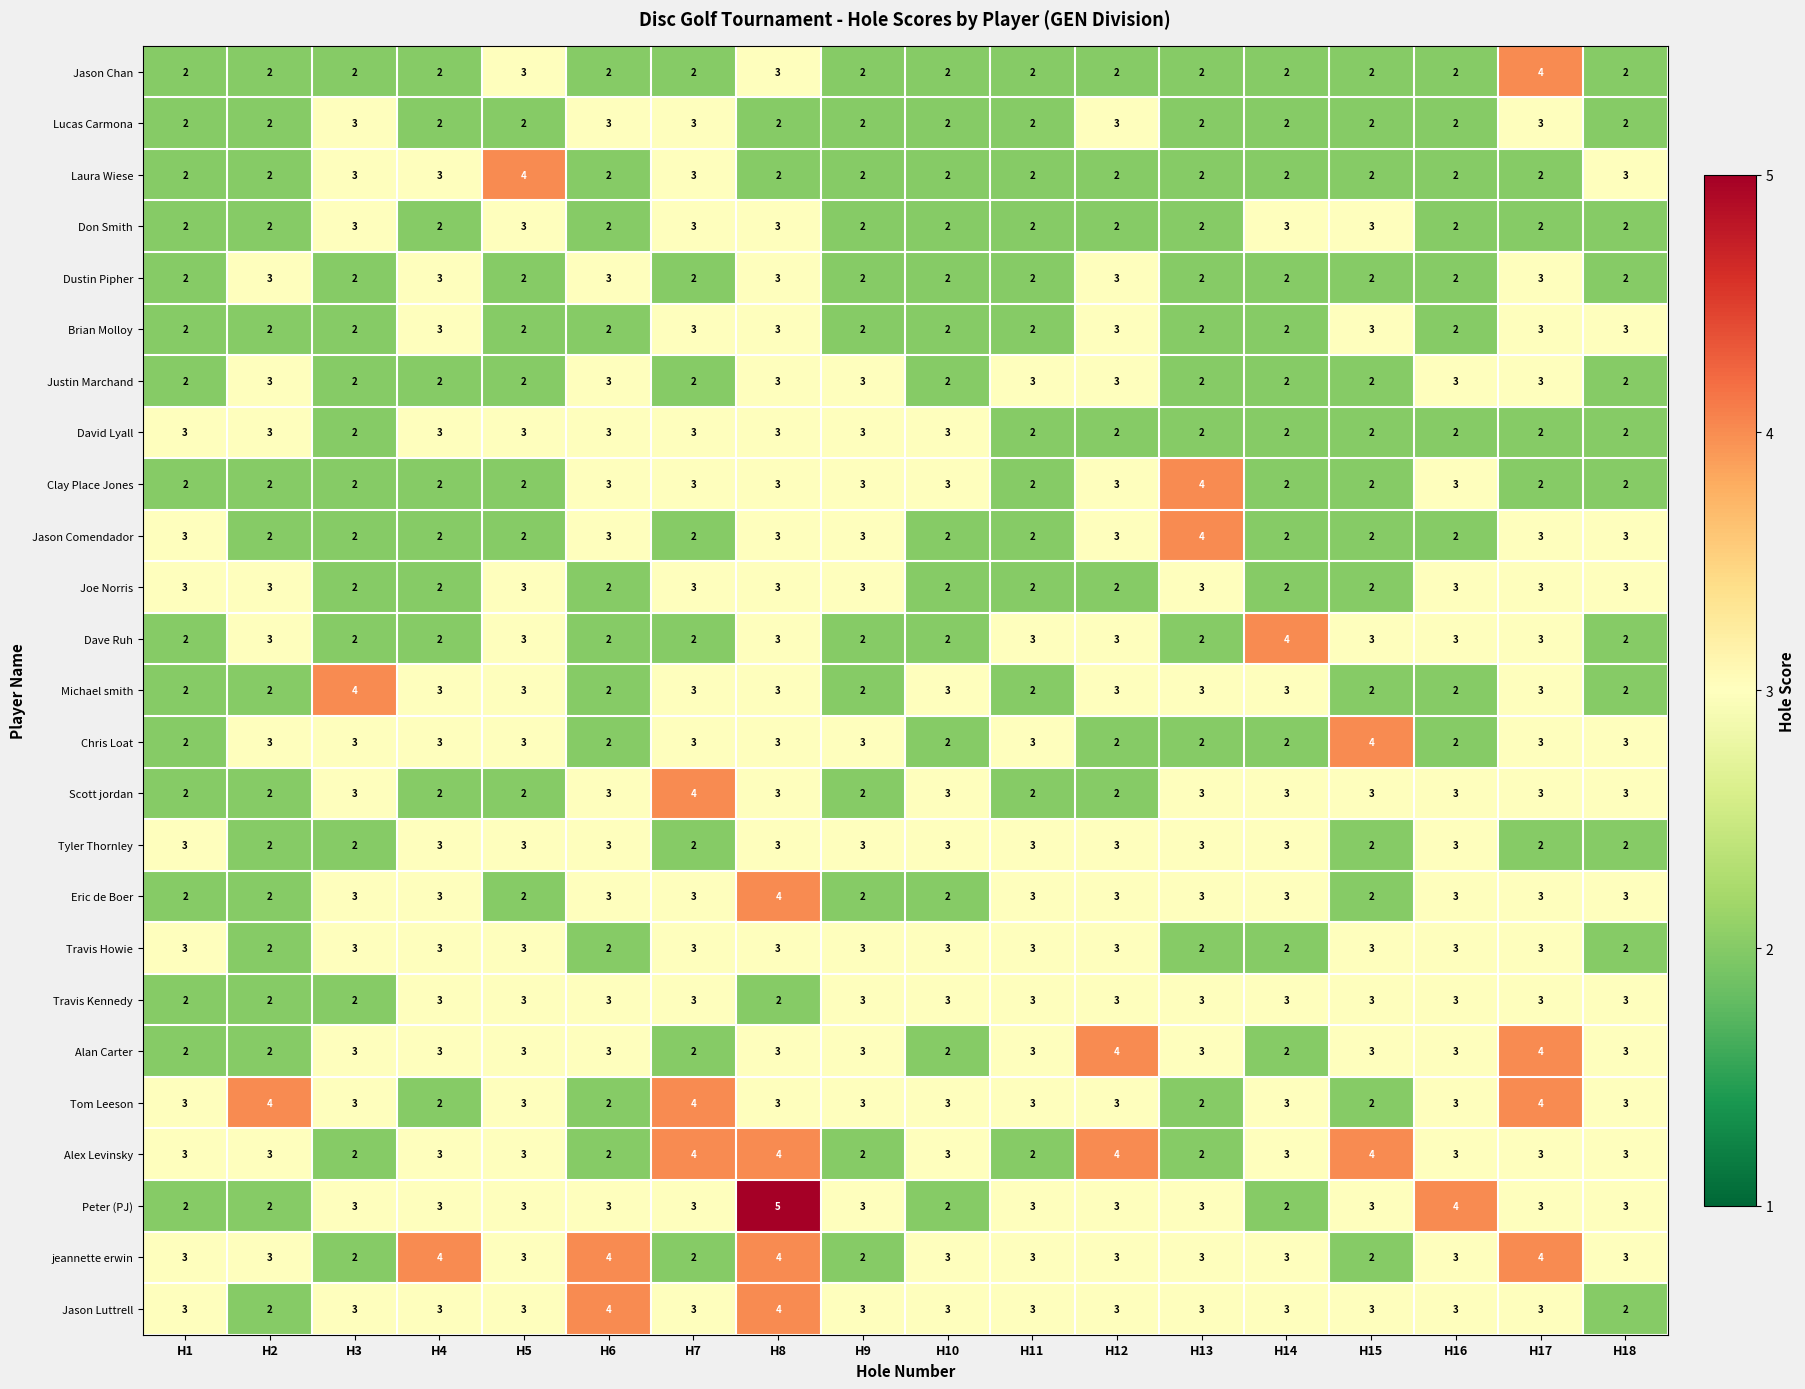

What is the maximum value shown in the chart?

5